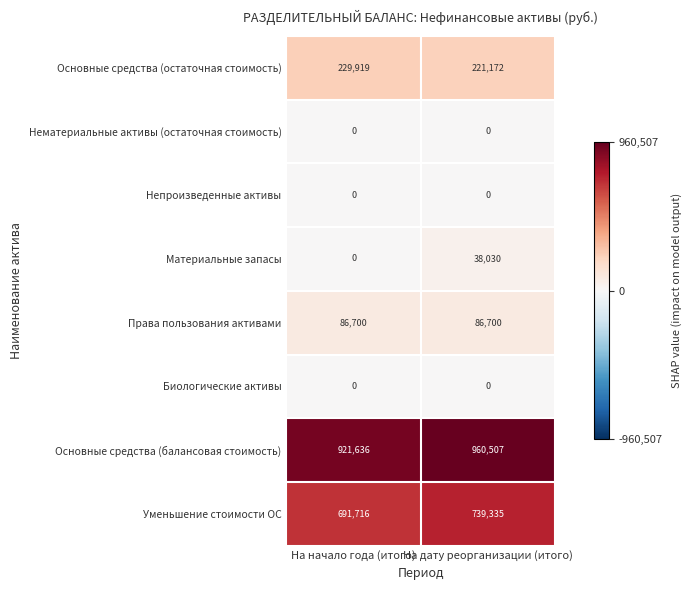

True or false: Права пользования активами has a value of 142043 at На дату реорганизации (итого).

False